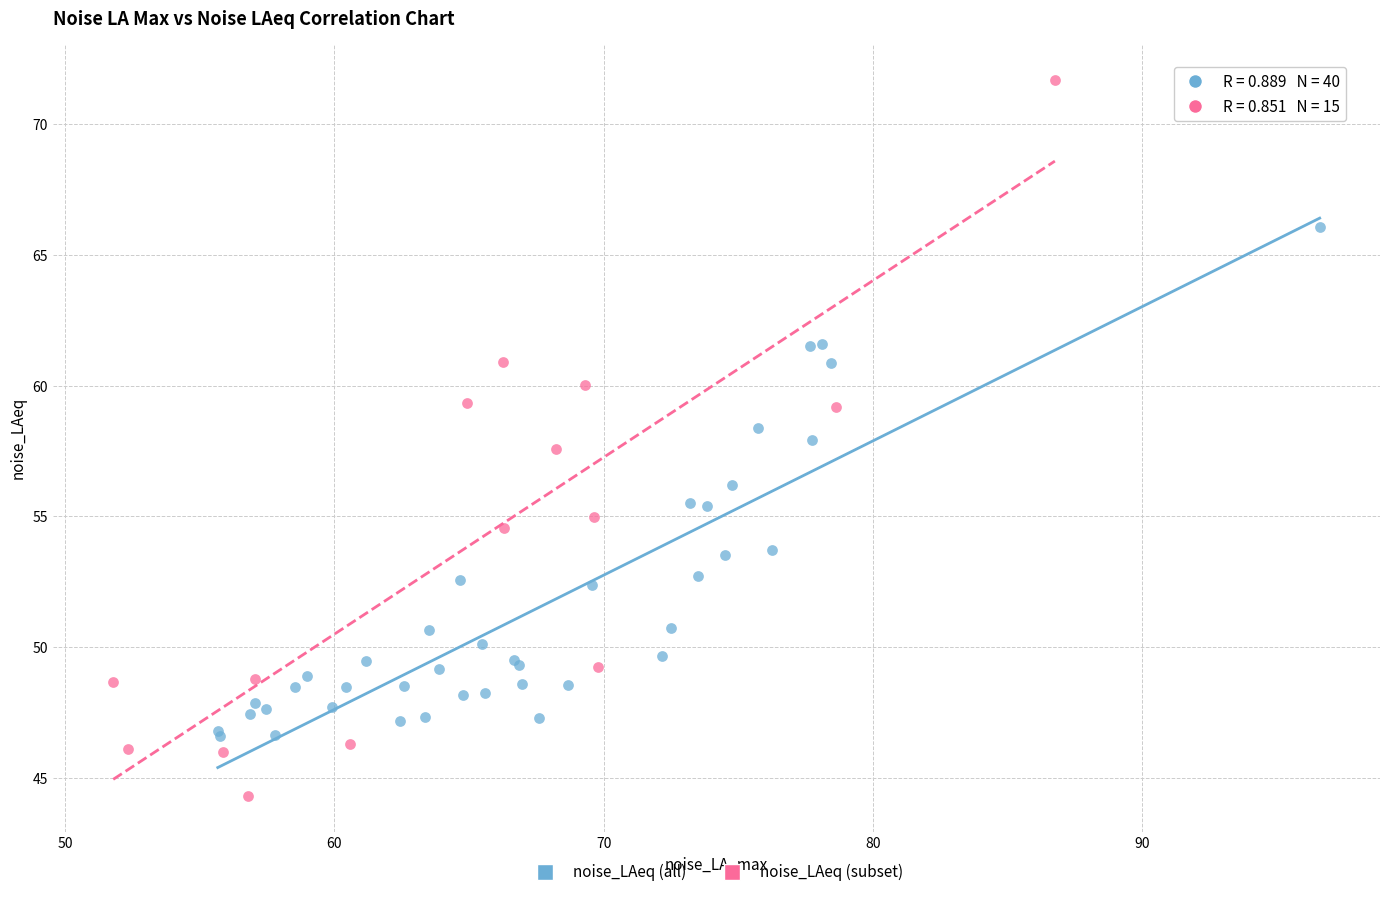

Which series contains the highest Y value?

noise_LAeq (subset)